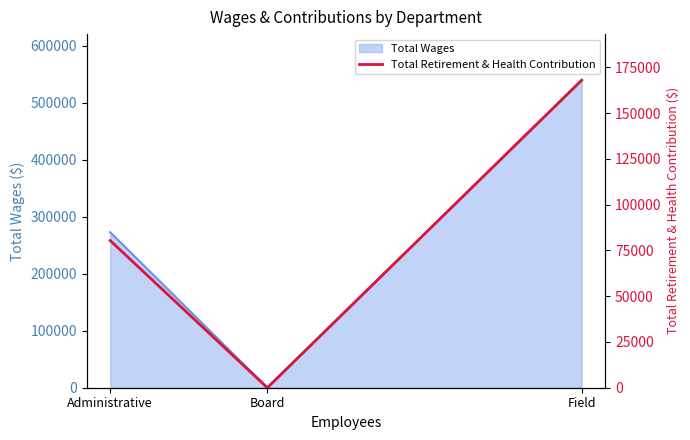

Is it true that Total Wages equals 539843 at Field?

True